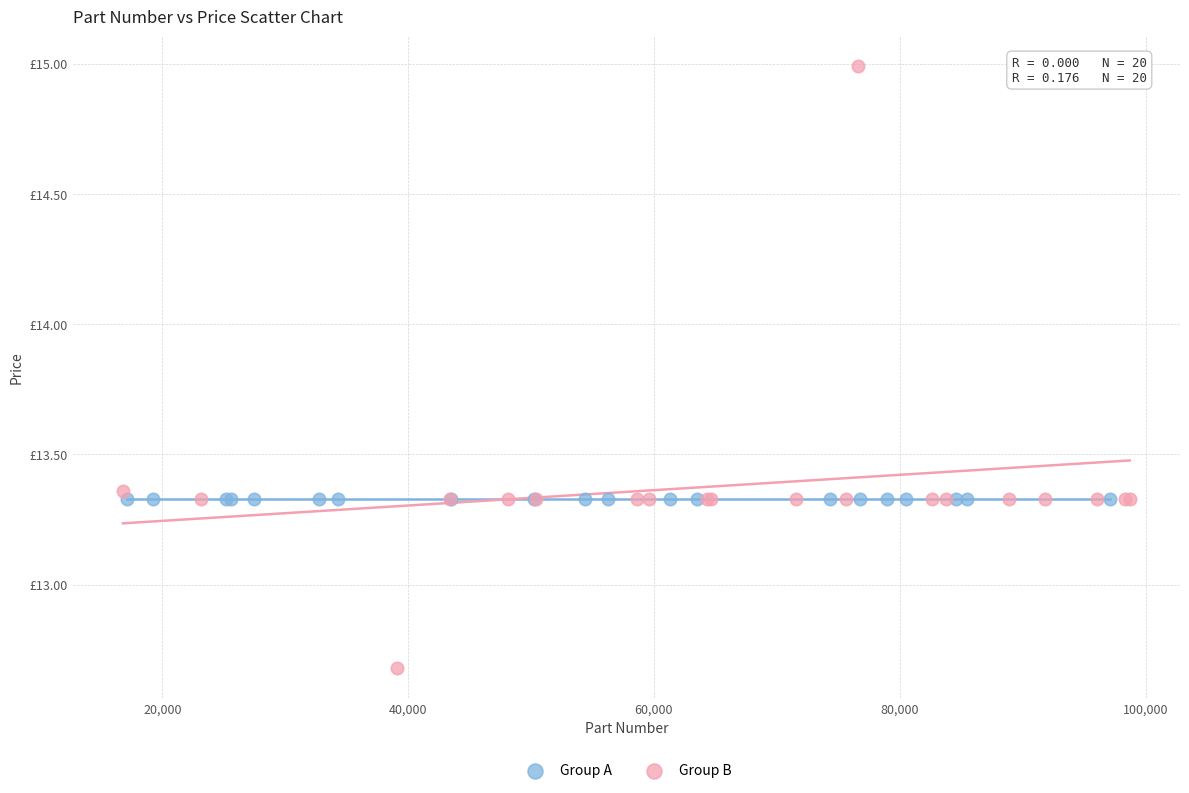

Which series reaches the minimum Y coordinate?

Group B